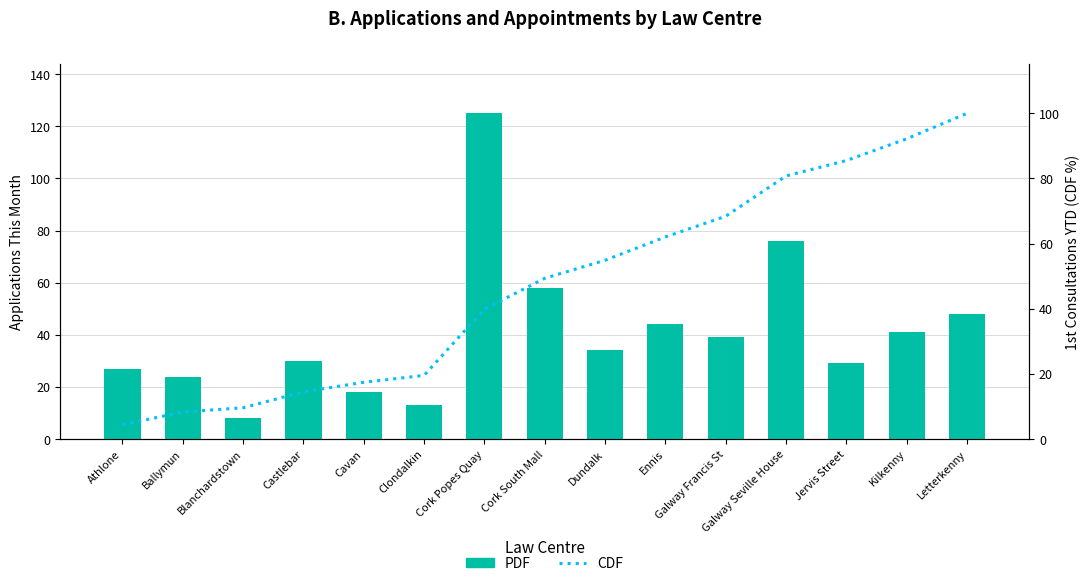

What is the difference between the second highest and minimum values in the PDF series?

68.0